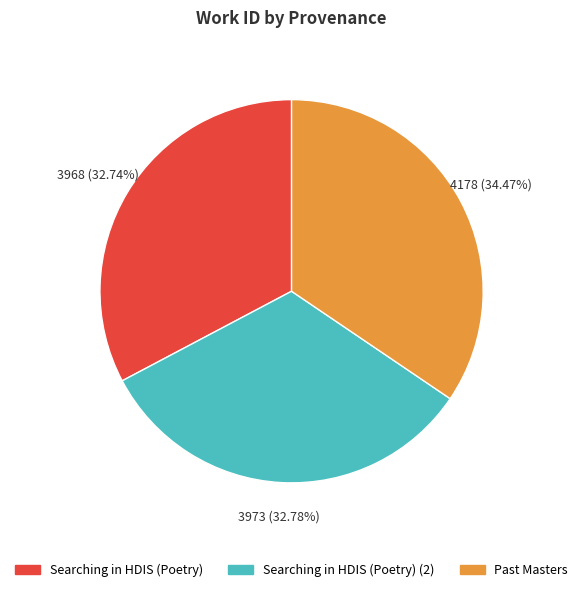

Is there any slice that represents more than half of the pie?

No